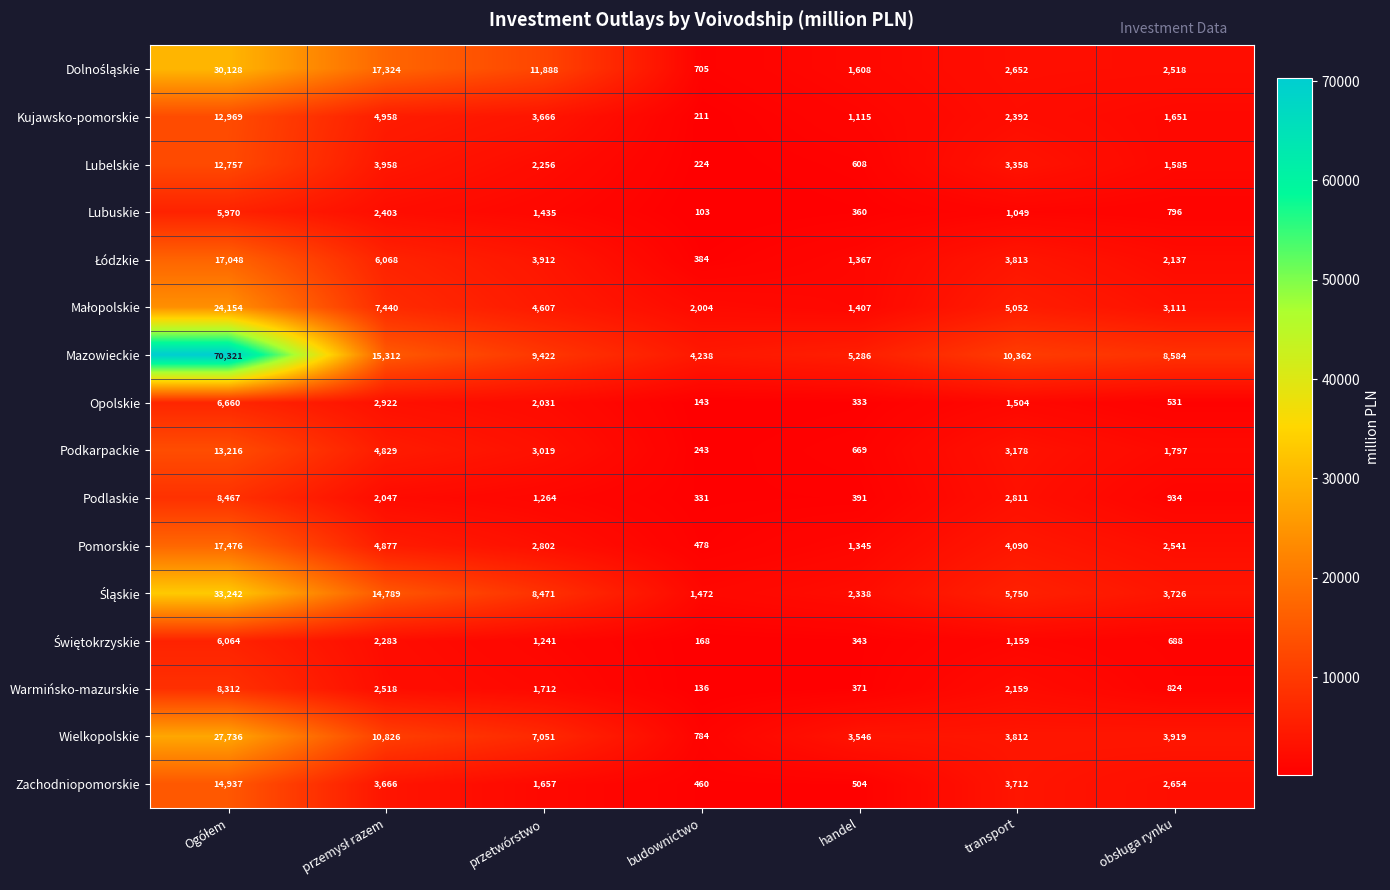

What is the maximum value shown in the chart?

70321